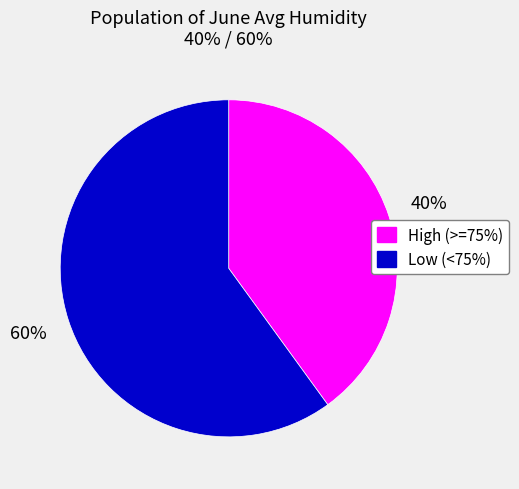

Does any single category account for the majority?

Yes